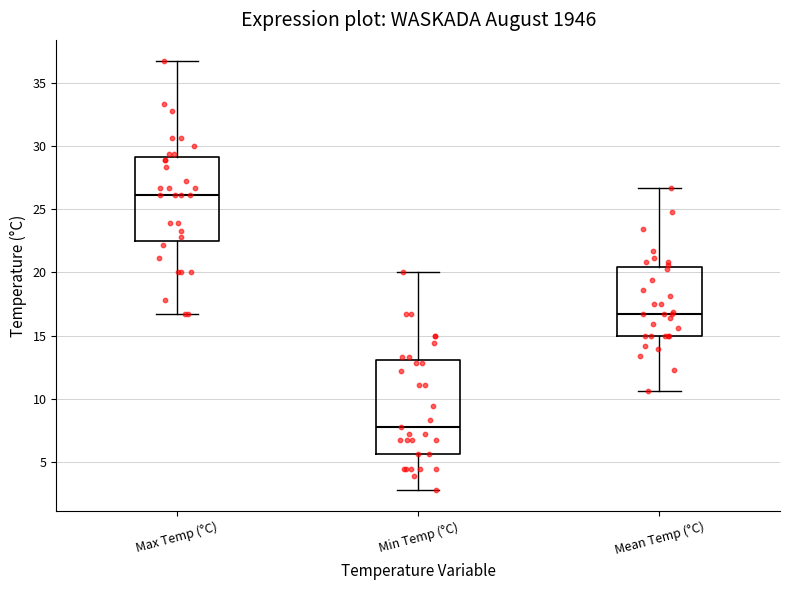

Reading left to right, read every box against the y-axis: the position of its median line, the range the box covers, and the ends of its whiskers. The values are not printed on the chart, so give them approximately, as read against the axis.

Max Temp (°C): median 26.0, box 22.5 to 29.0, whiskers 16.5 to 36.5
Min Temp (°C): median 8.0, box 5.5 to 13.0, whiskers 3.0 to 20.0
Mean Temp (°C): median 16.5, box 15.0 to 20.5, whiskers 10.5 to 26.5